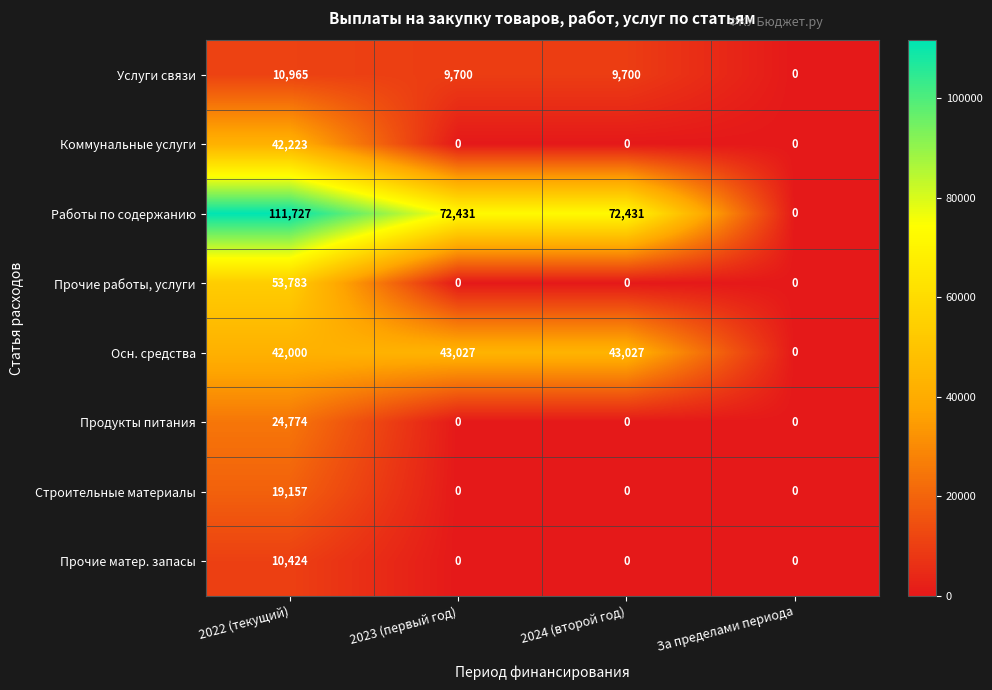

The Работы по содержанию series shows 37377 at 2024 (второй год). True or false?

False